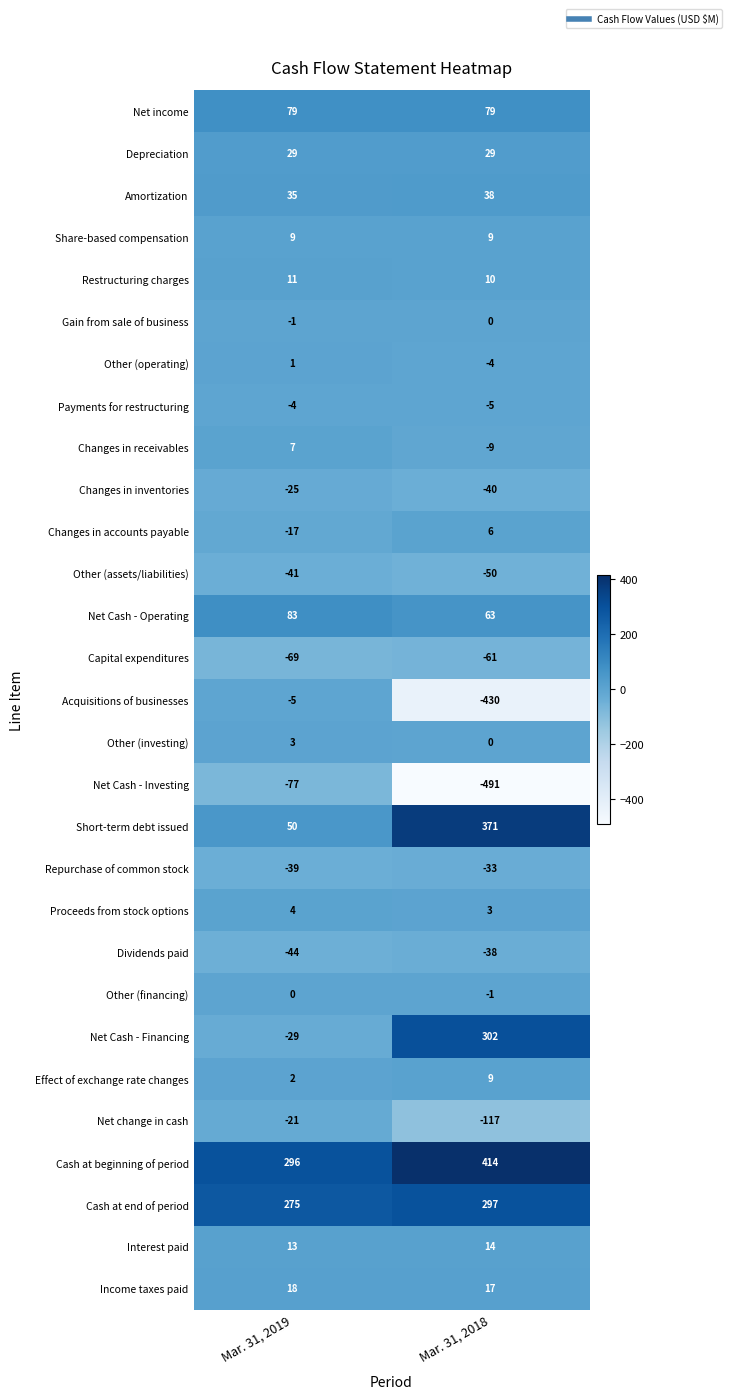

At which category is the sum across all series the highest?

Mar. 31, 2019